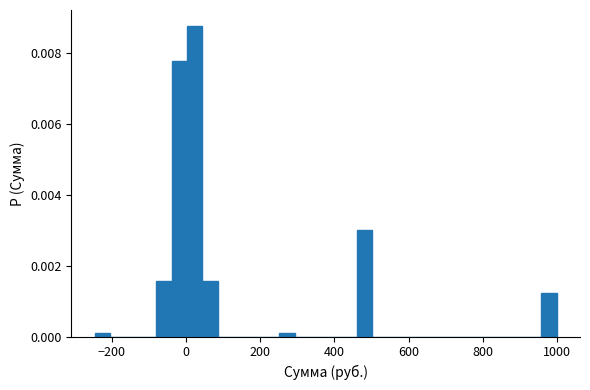

Around what value on the x-axis is the tallest bar? Give the approximate position of its centre, as read against the axis.

20